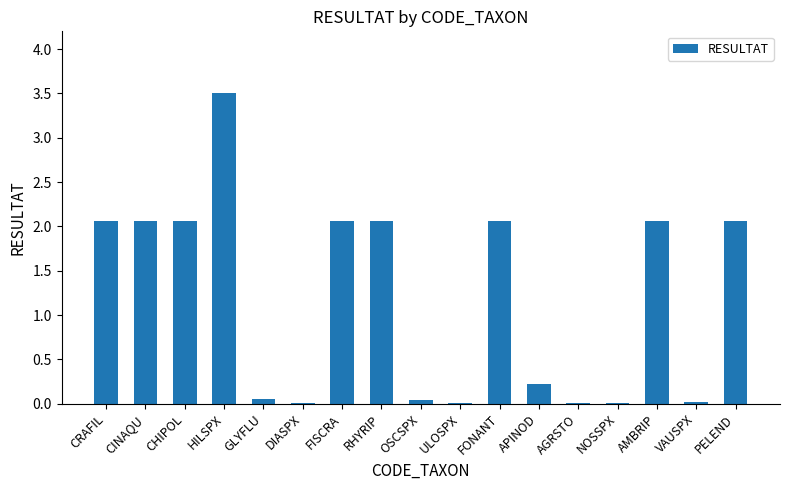

What is the greatest value displayed?

3.5